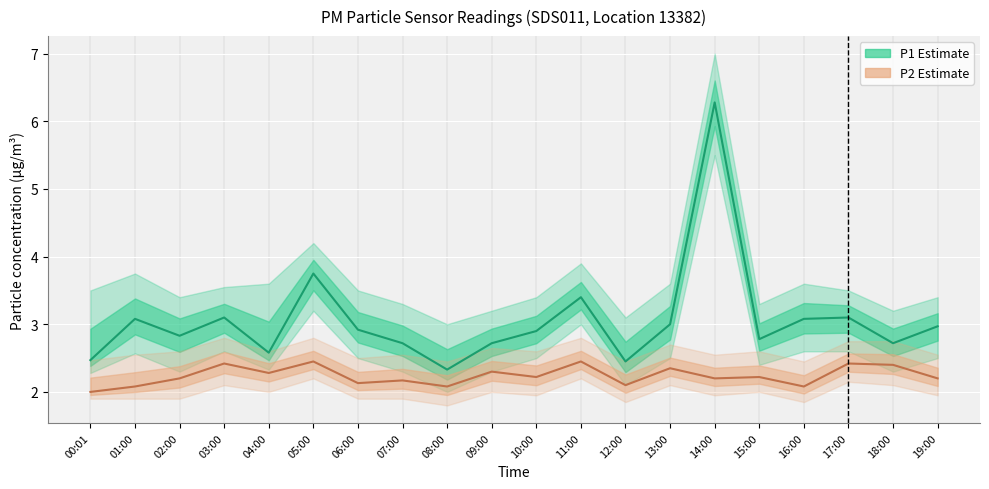

True or false: P2 (PM2.5) and P1 (PM10) cross at least once.

False